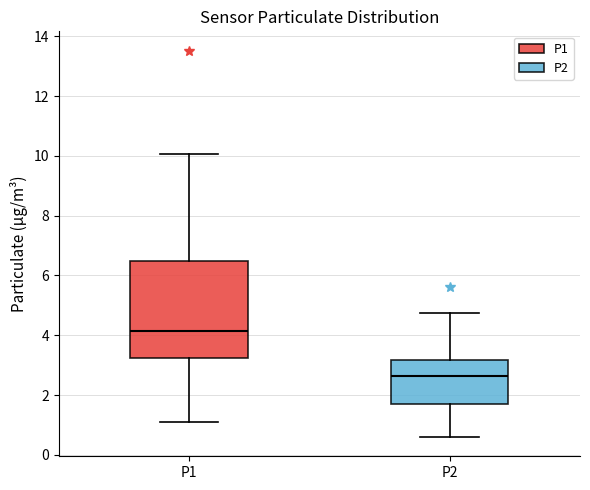

Where does the lower whisker of the box for P2 end on the y-axis? The values are not printed on the chart, so give them approximately, as read against the axis.

0.6